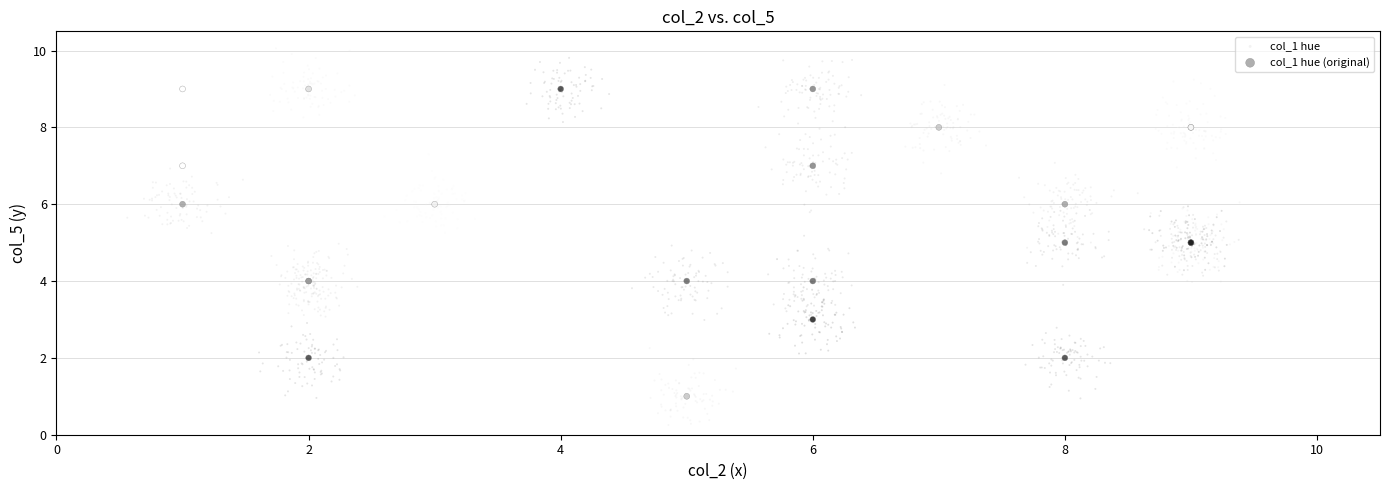

Which series has the widest spread of Y values?

col_1 hue